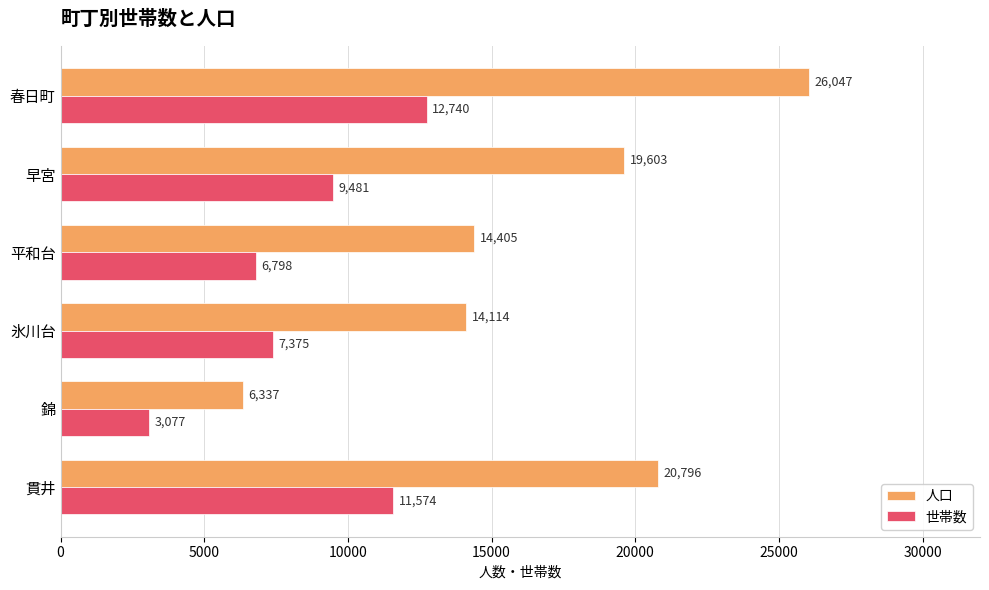

What is the total value across all series at 平和台?

21203